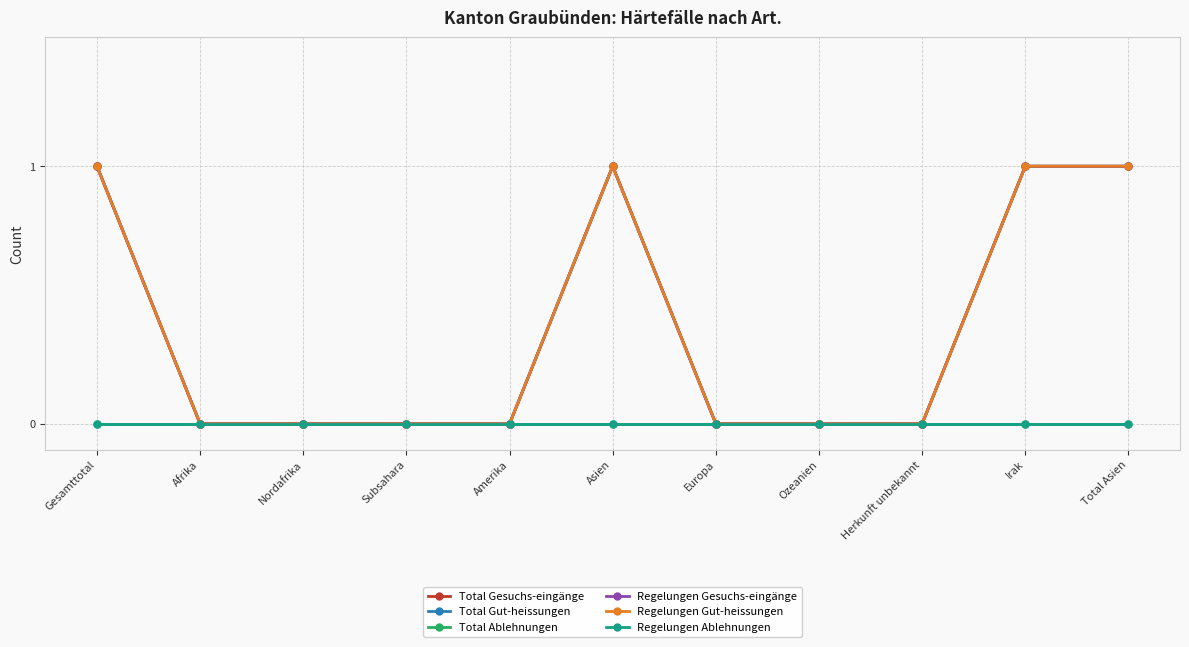

The Regelungen Gesuchs-eingänge series shows 0 at Europa. True or false?

True